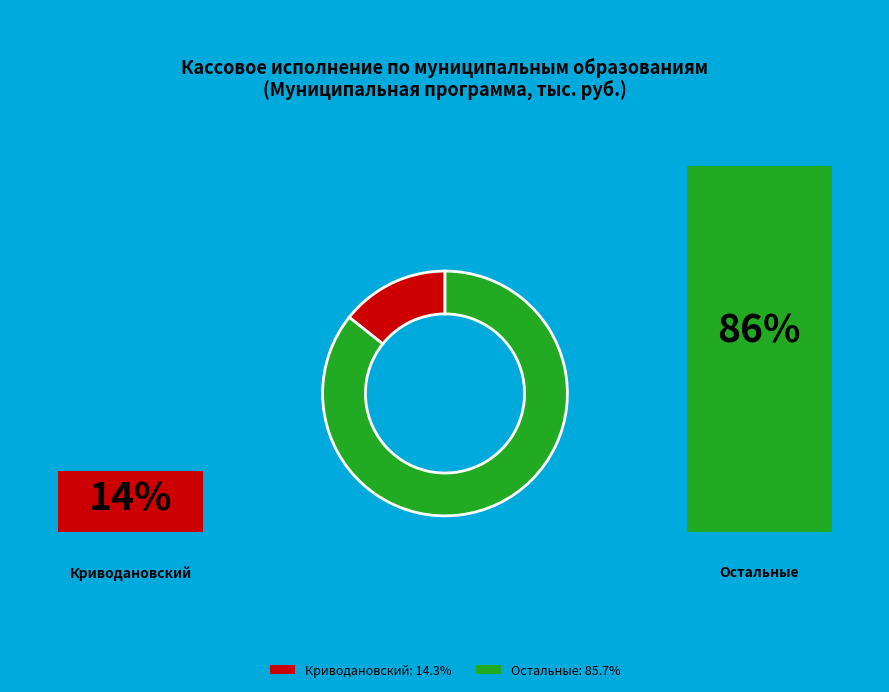

Count the number of slices in the pie.

2